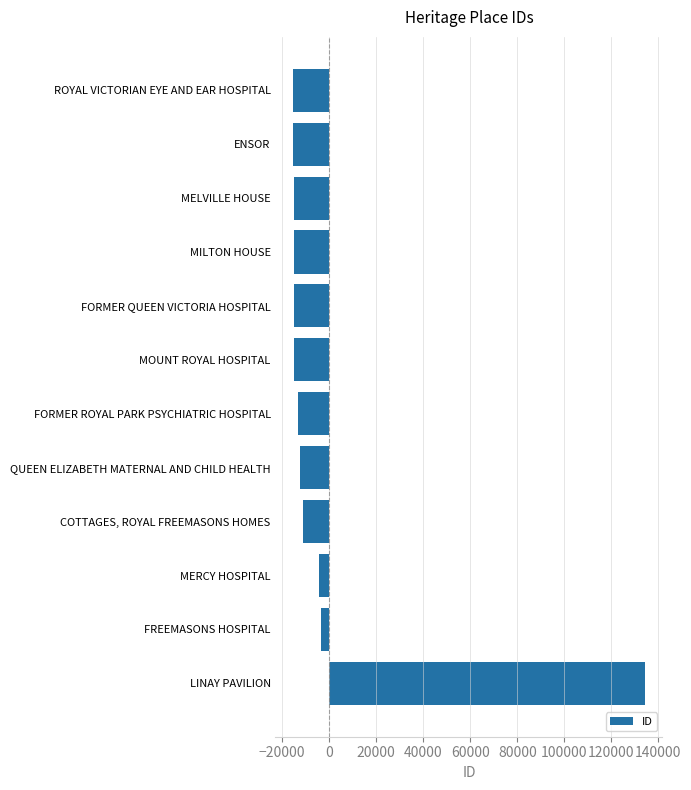

Which has a higher value, COTTAGES, ROYAL FREEMASONS HOMES or MERCY HOSPITAL?

MERCY HOSPITAL